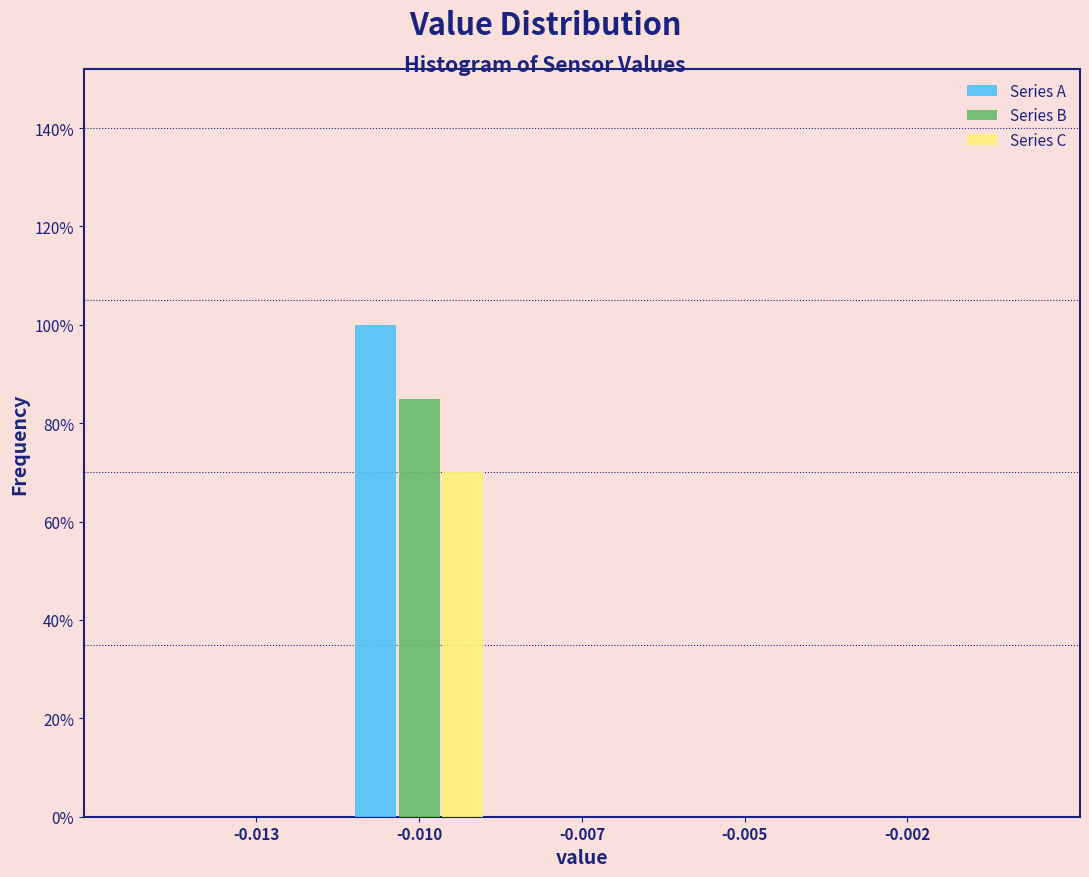

Reading left to right, list all the values displayed in this chart.

Series A: -0.013=0	-0.010=100	-0.007=0	-0.005=0	-0.002=0
Series B: -0.013=0	-0.010=85	-0.007=0	-0.005=0	-0.002=0
Series C: -0.013=0	-0.010=70	-0.007=0	-0.005=0	-0.002=0